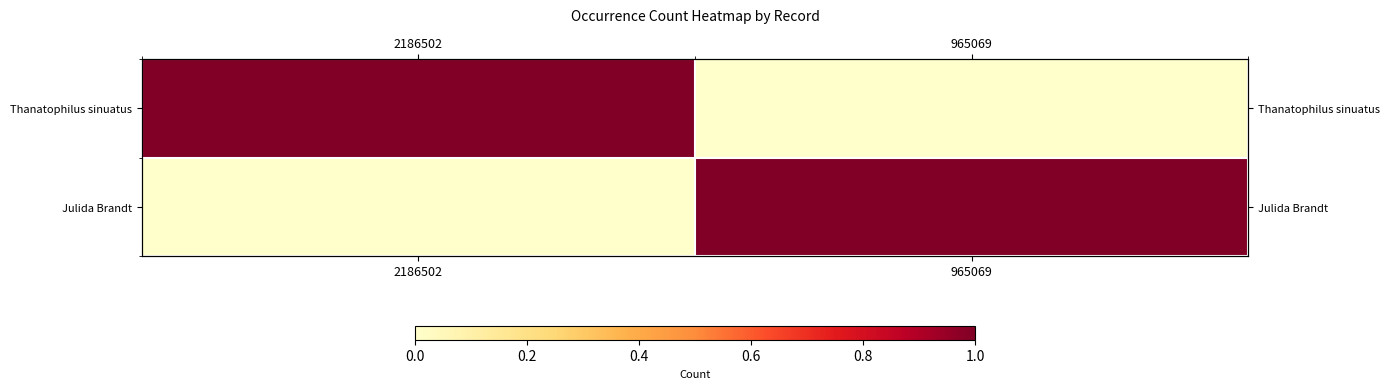

What is the difference between the highest and lowest values at 965069?

1